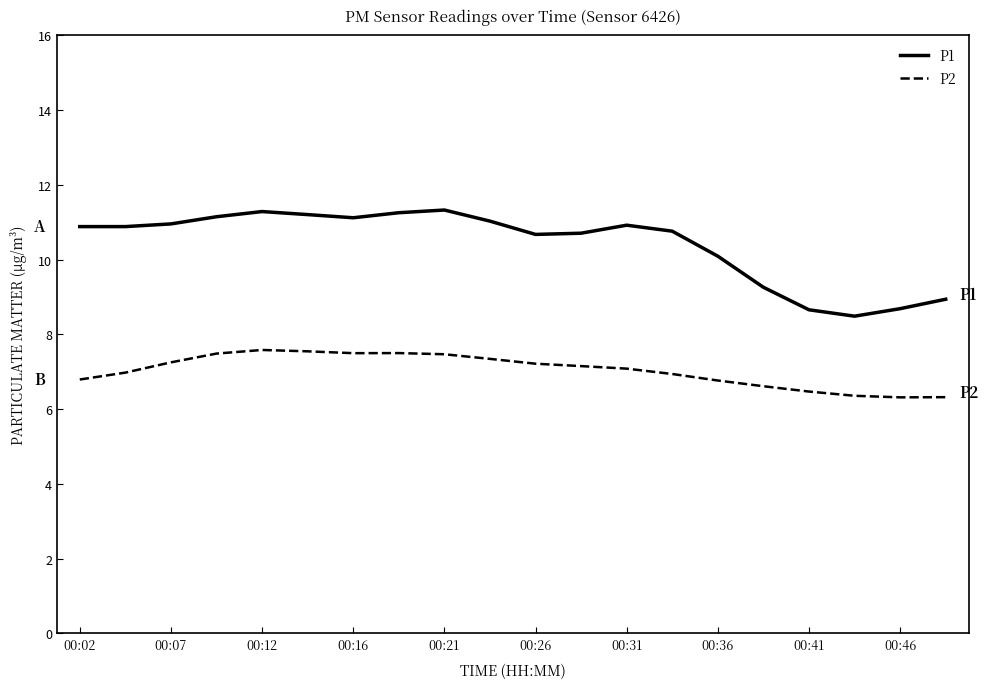

Which series has the widest spread of values?

P1